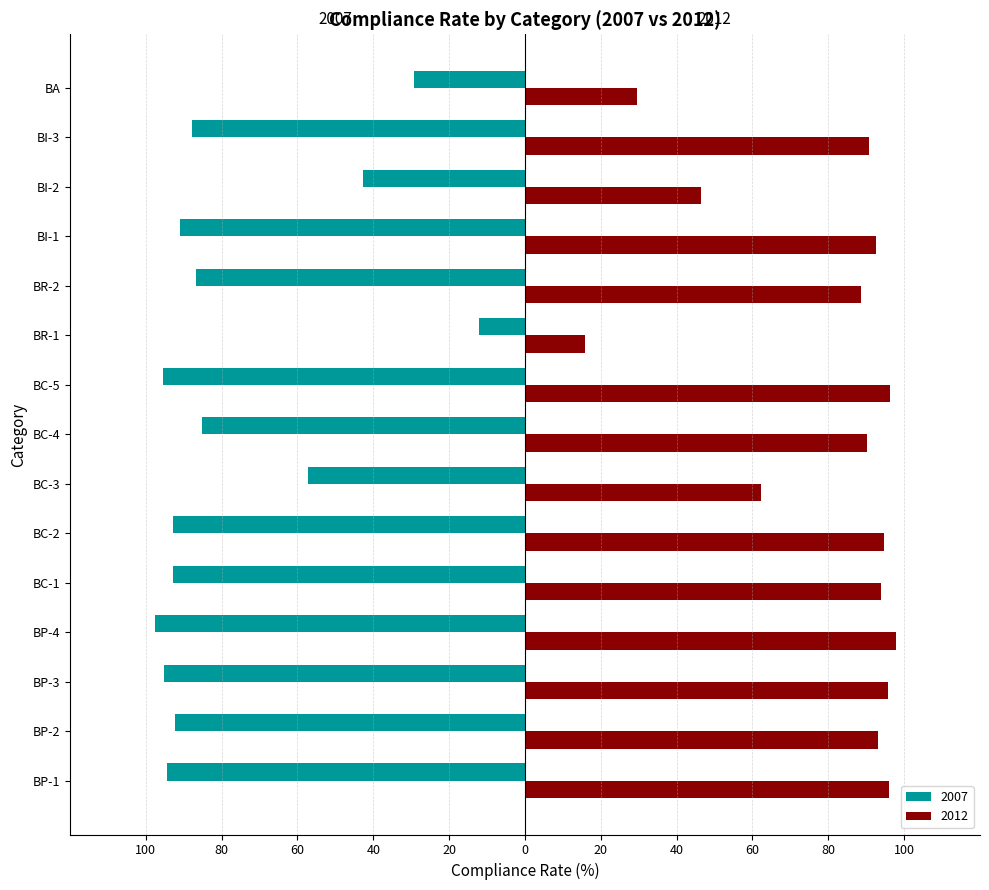

What is the lowest value of the 2012 series?

15.9